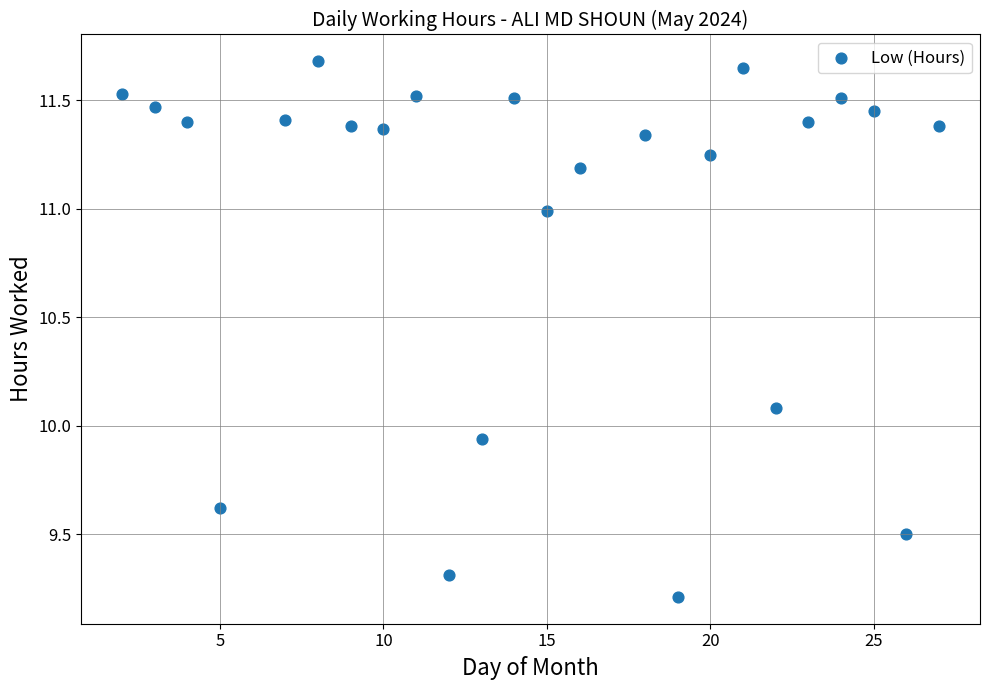

What is the range of Y values (max minus min)?

2.5